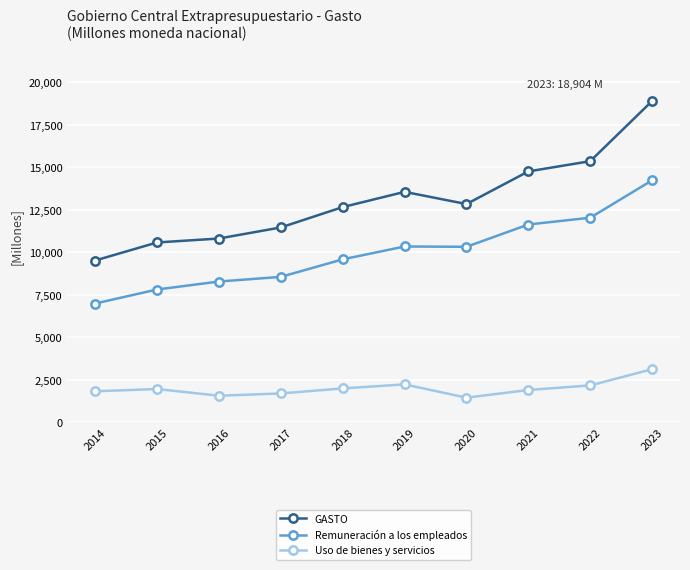

What value does the GASTO series have at 2021?

14761.8